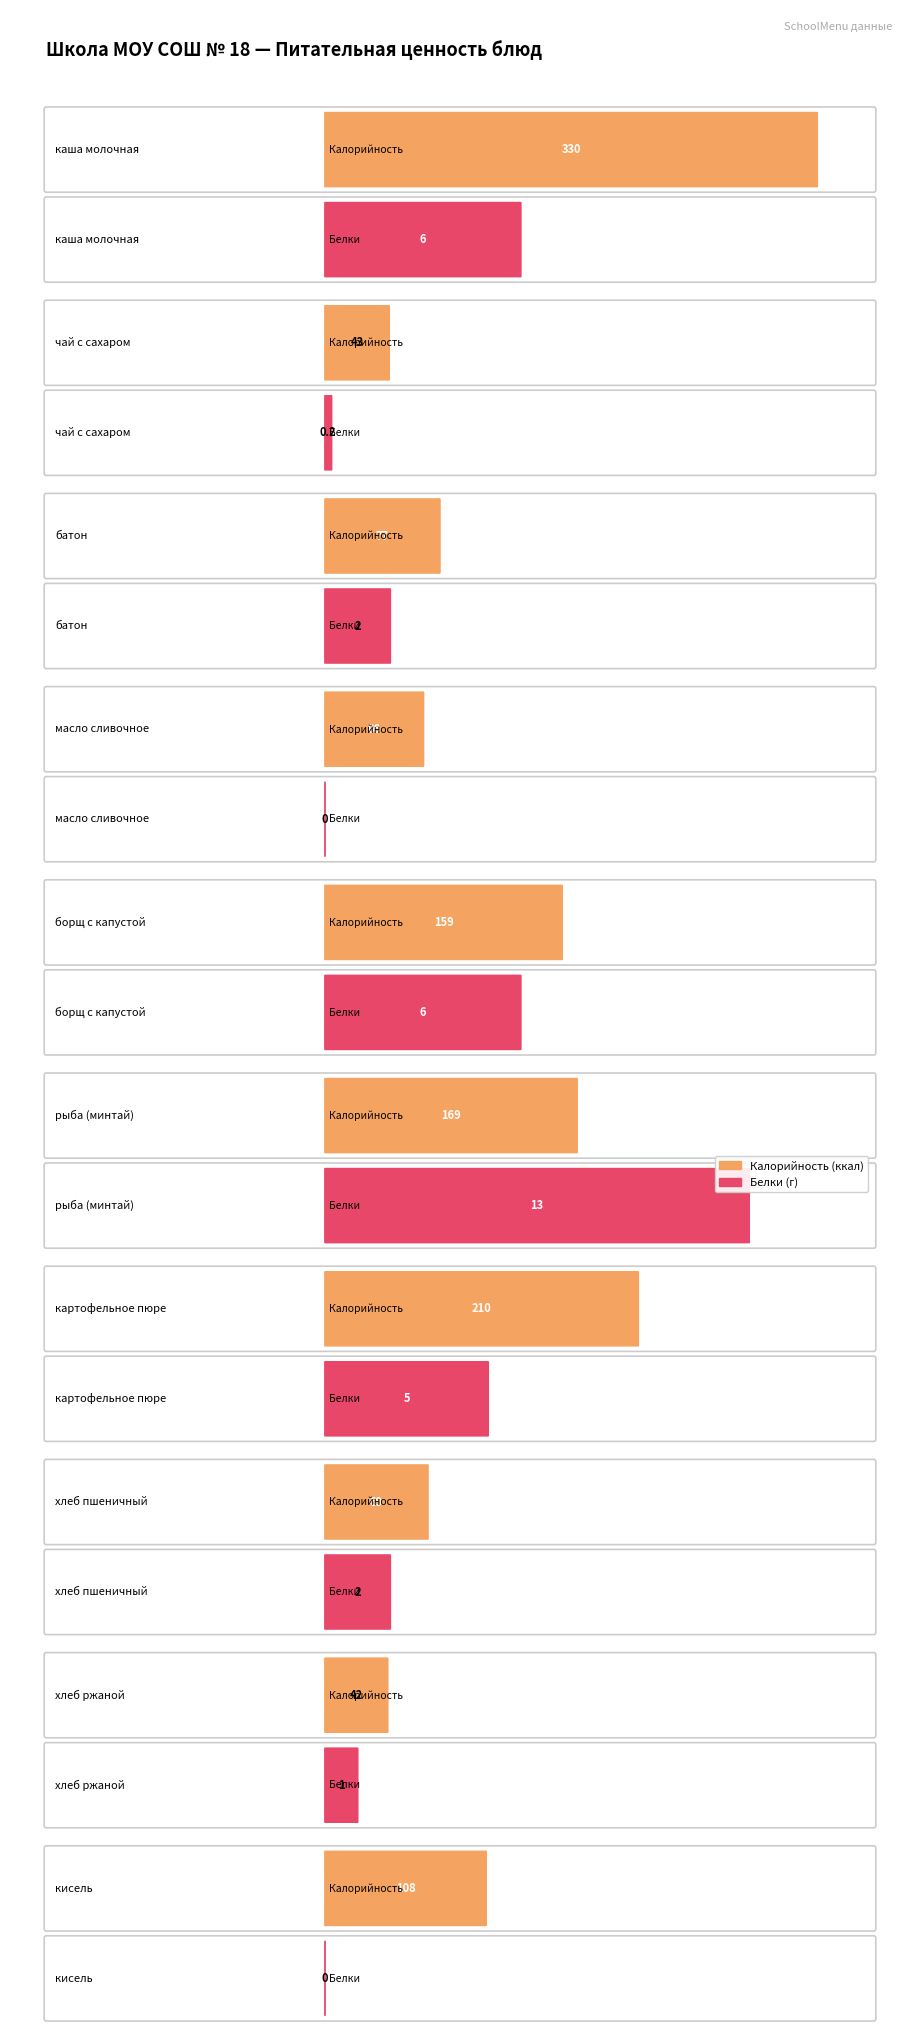

The value of Калорийность at масло сливочное is 66.0. True or false?

True